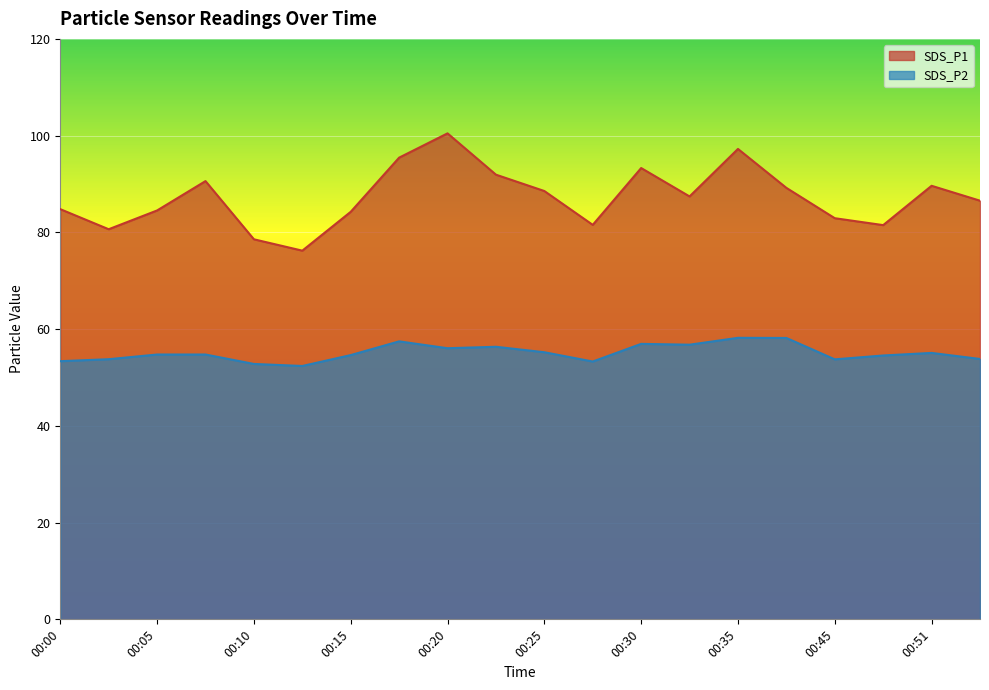

True or false: SDS_P1 and SDS_P2 cross at least once.

False